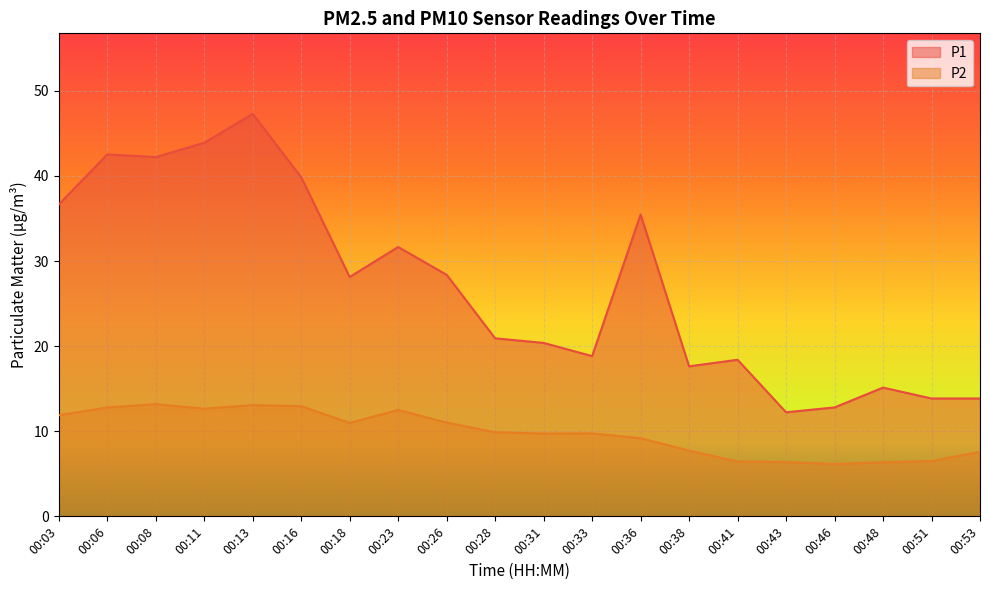

List the series in order of their peak value, highest first.

P1, P2